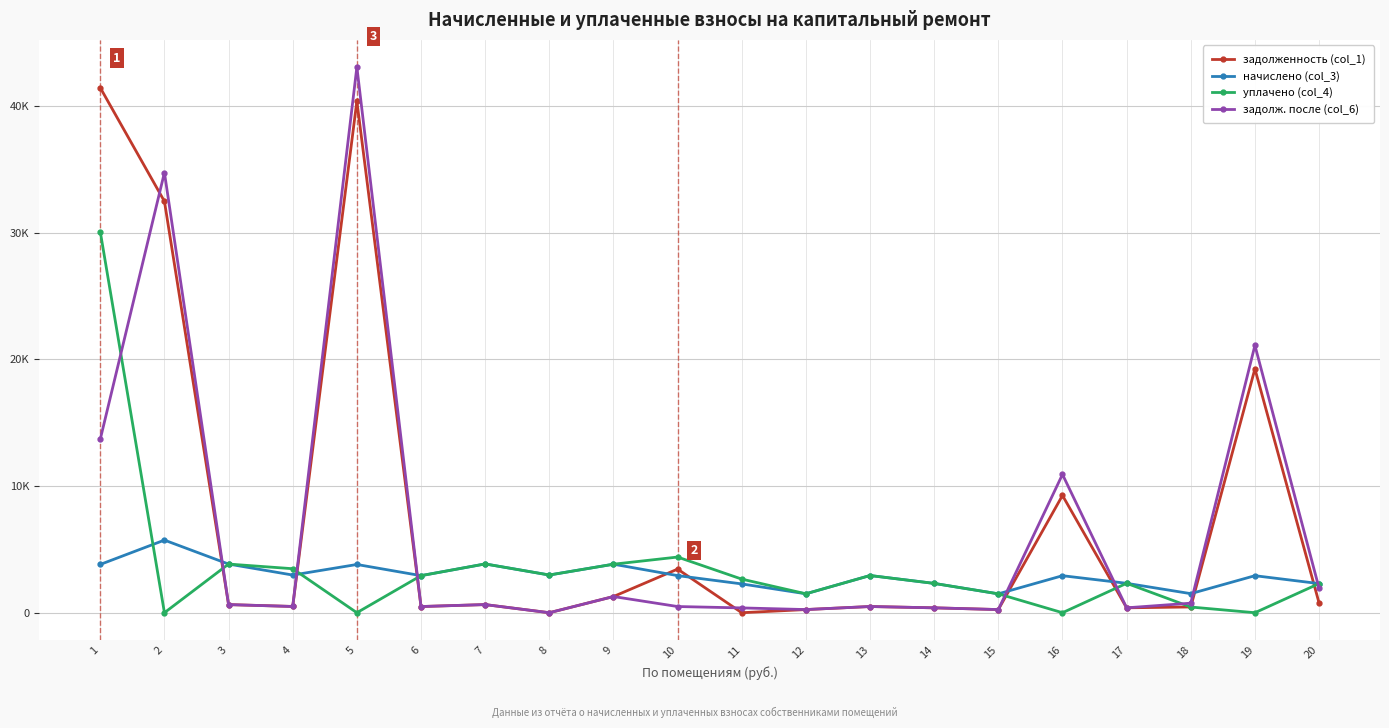

Which series has the largest total across all categories?

задолженность (col_1)